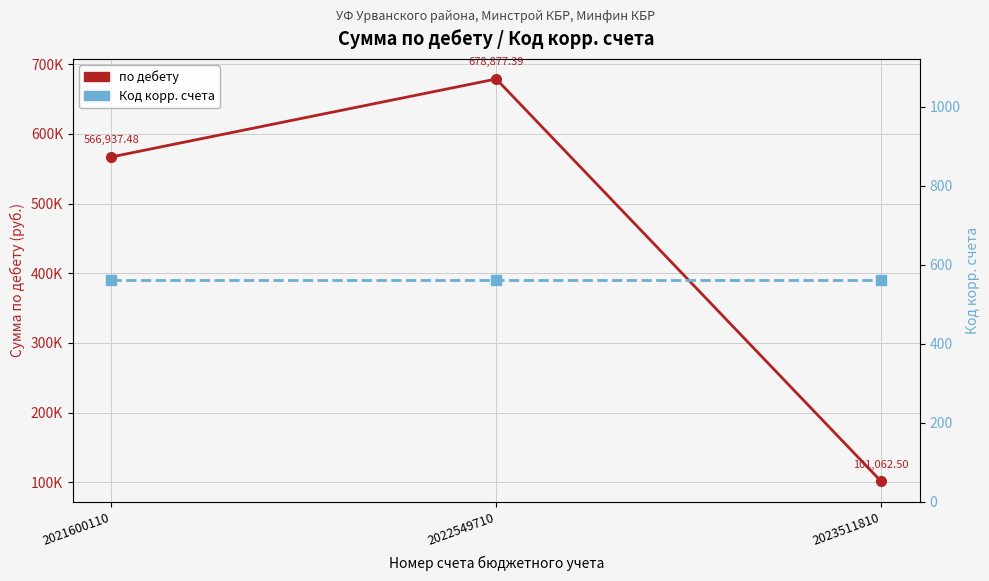

Reading right to left, what are all the values shown in this chart?

по дебету: 101062.5	678877.4	566937.5
Код корр. счета: 561.0	561.0	561.0